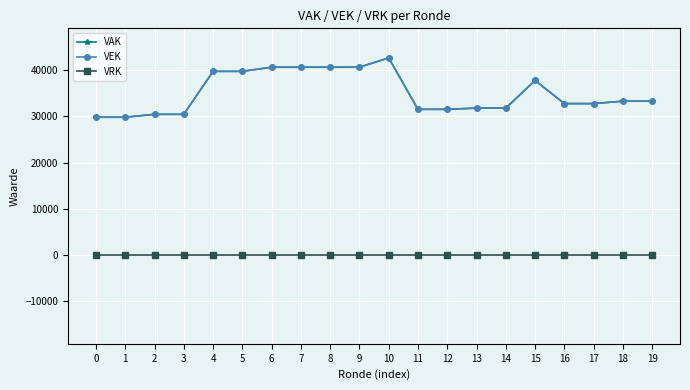

What is the difference between the highest and lowest values at 15?

37777